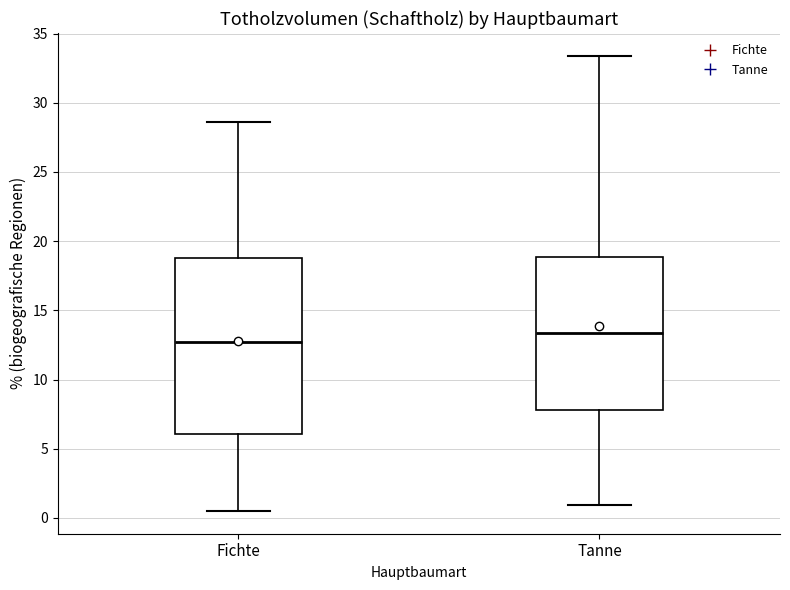

Where does the lower whisker of the box for Tanne end on the y-axis? The values are not printed on the chart, so give them approximately, as read against the axis.

1.0